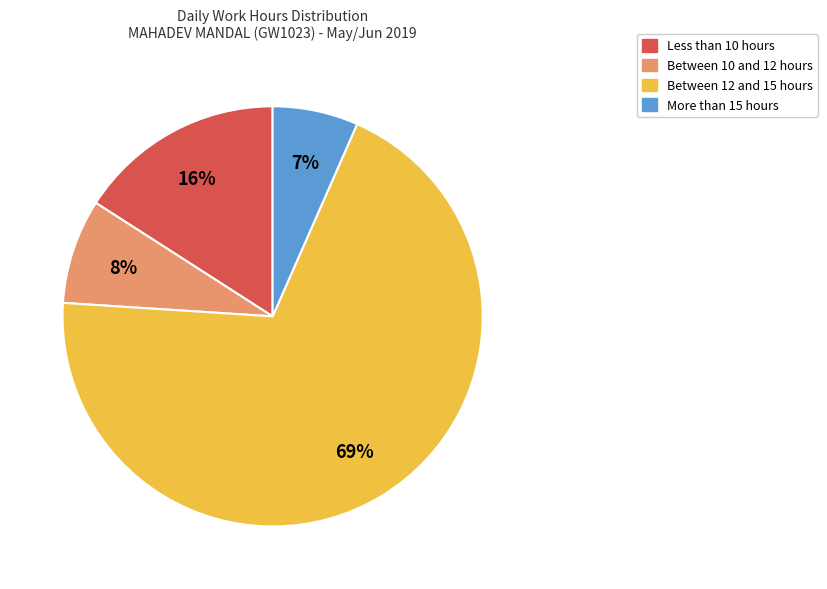

Is there a majority slice in this chart?

Yes